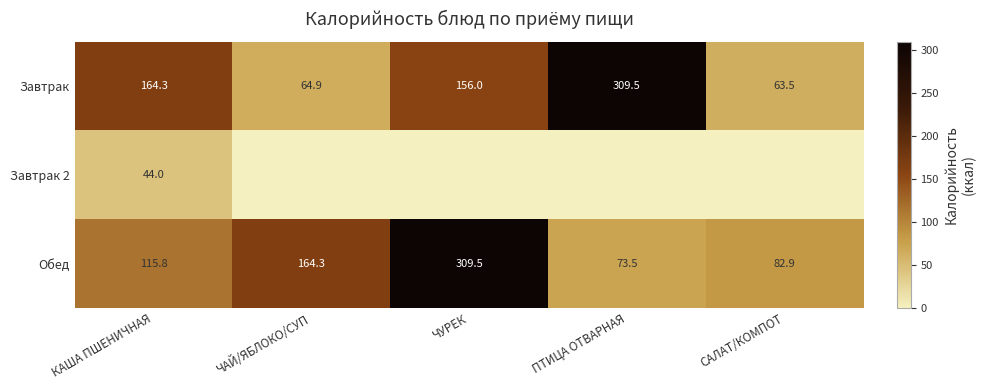

List the labels in order of Завтрак value, largest first.

ПТИЦА ОТВАРНАЯ, КАША ПШЕНИЧНАЯ, ЧУРЕК, ЧАЙ/ЯБЛОКО/СУП, САЛАТ/КОМПОТ